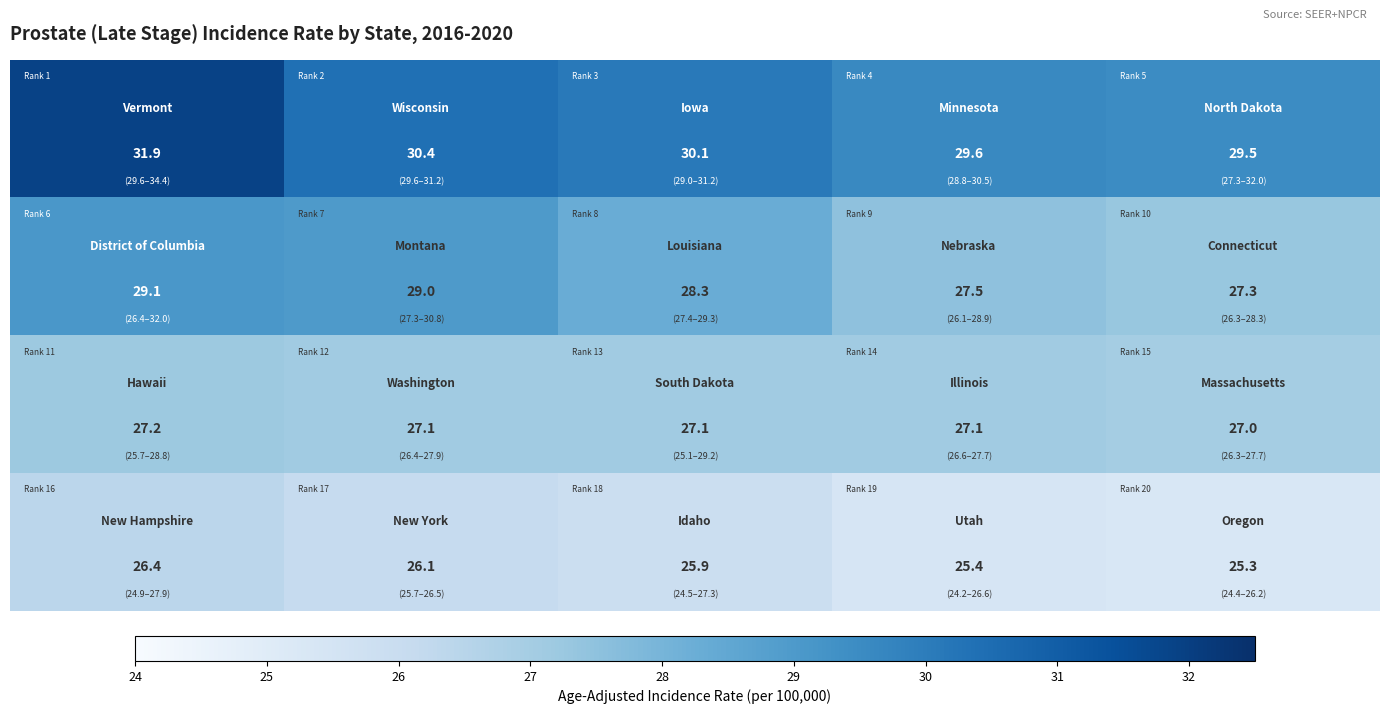

At how many categories does at least one series exceed 27?

5